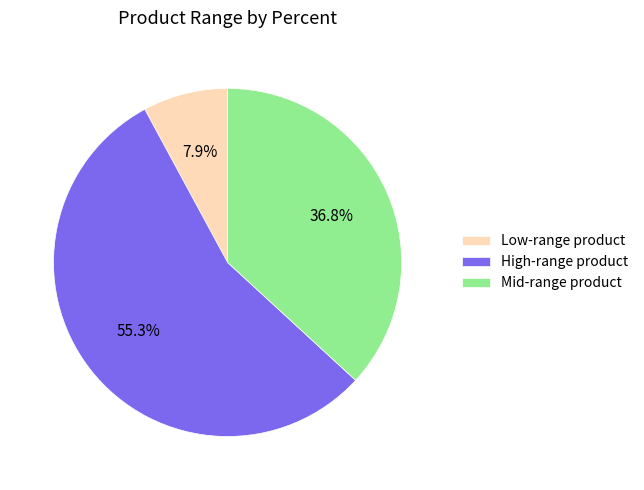

To the nearest percent, what is the average slice percentage?

33%